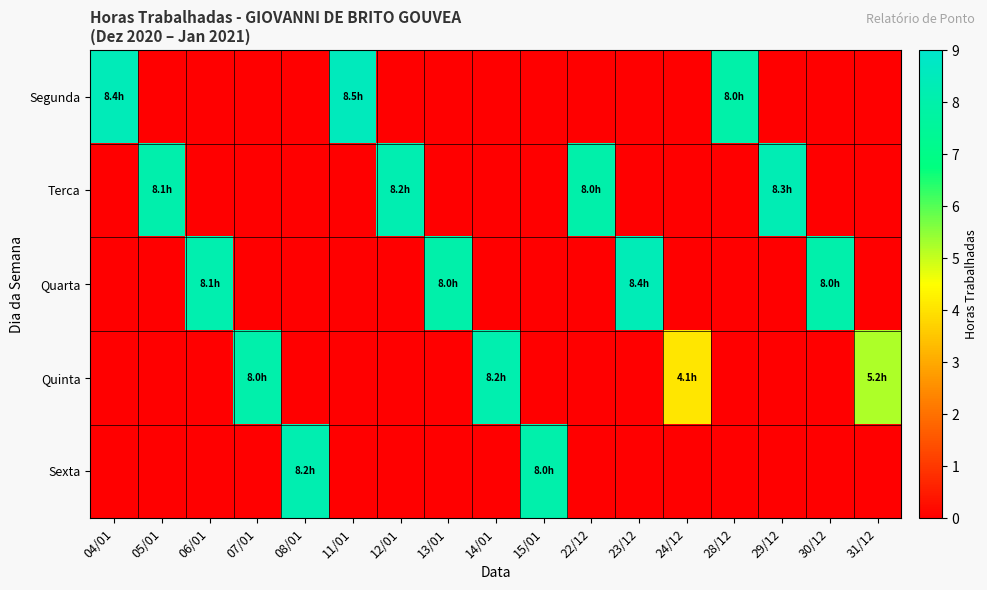

Count the number of data series in this chart.

5